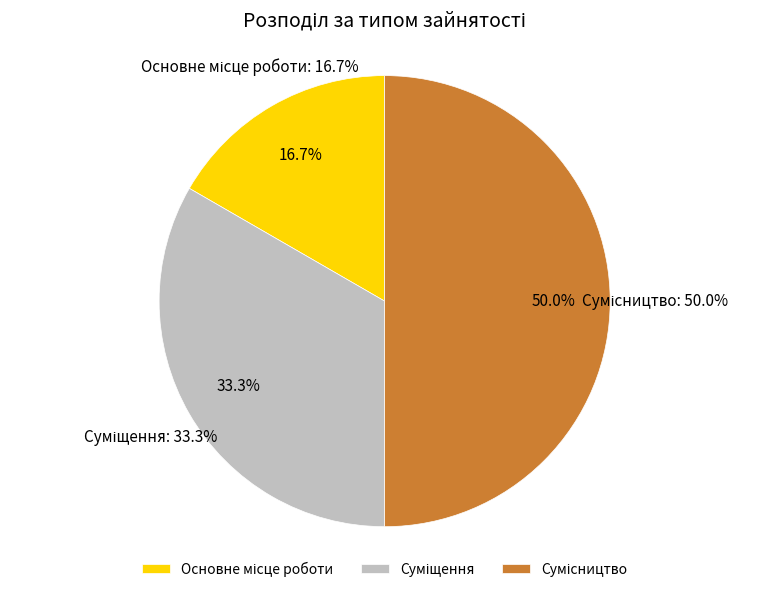

To the nearest percent, what percentage of the pie is Основне місце роботи?

17%